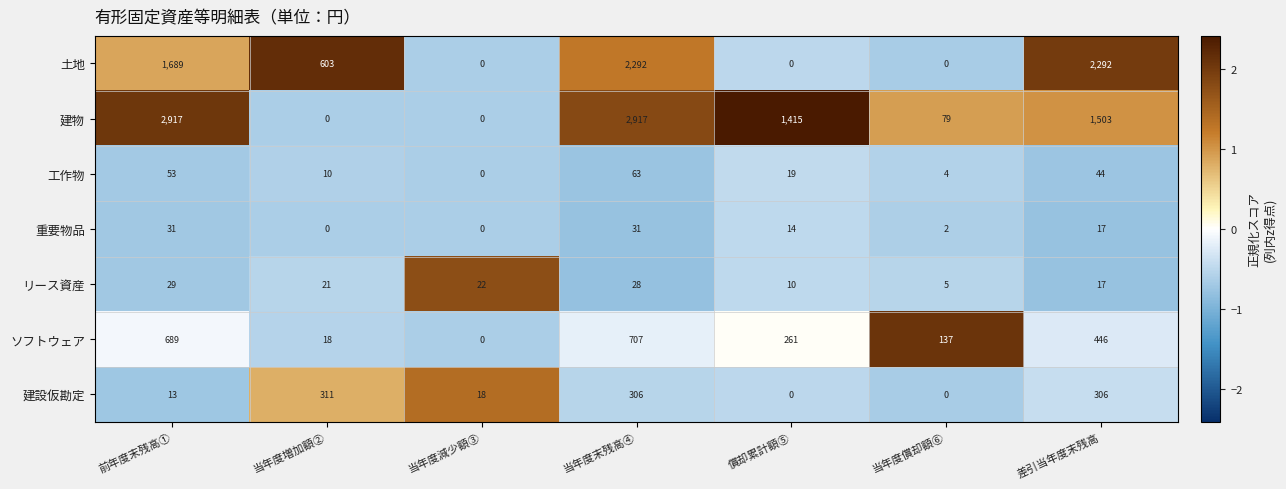

Is it true that 重要物品 equals 15 at 当年度増加額②?

False